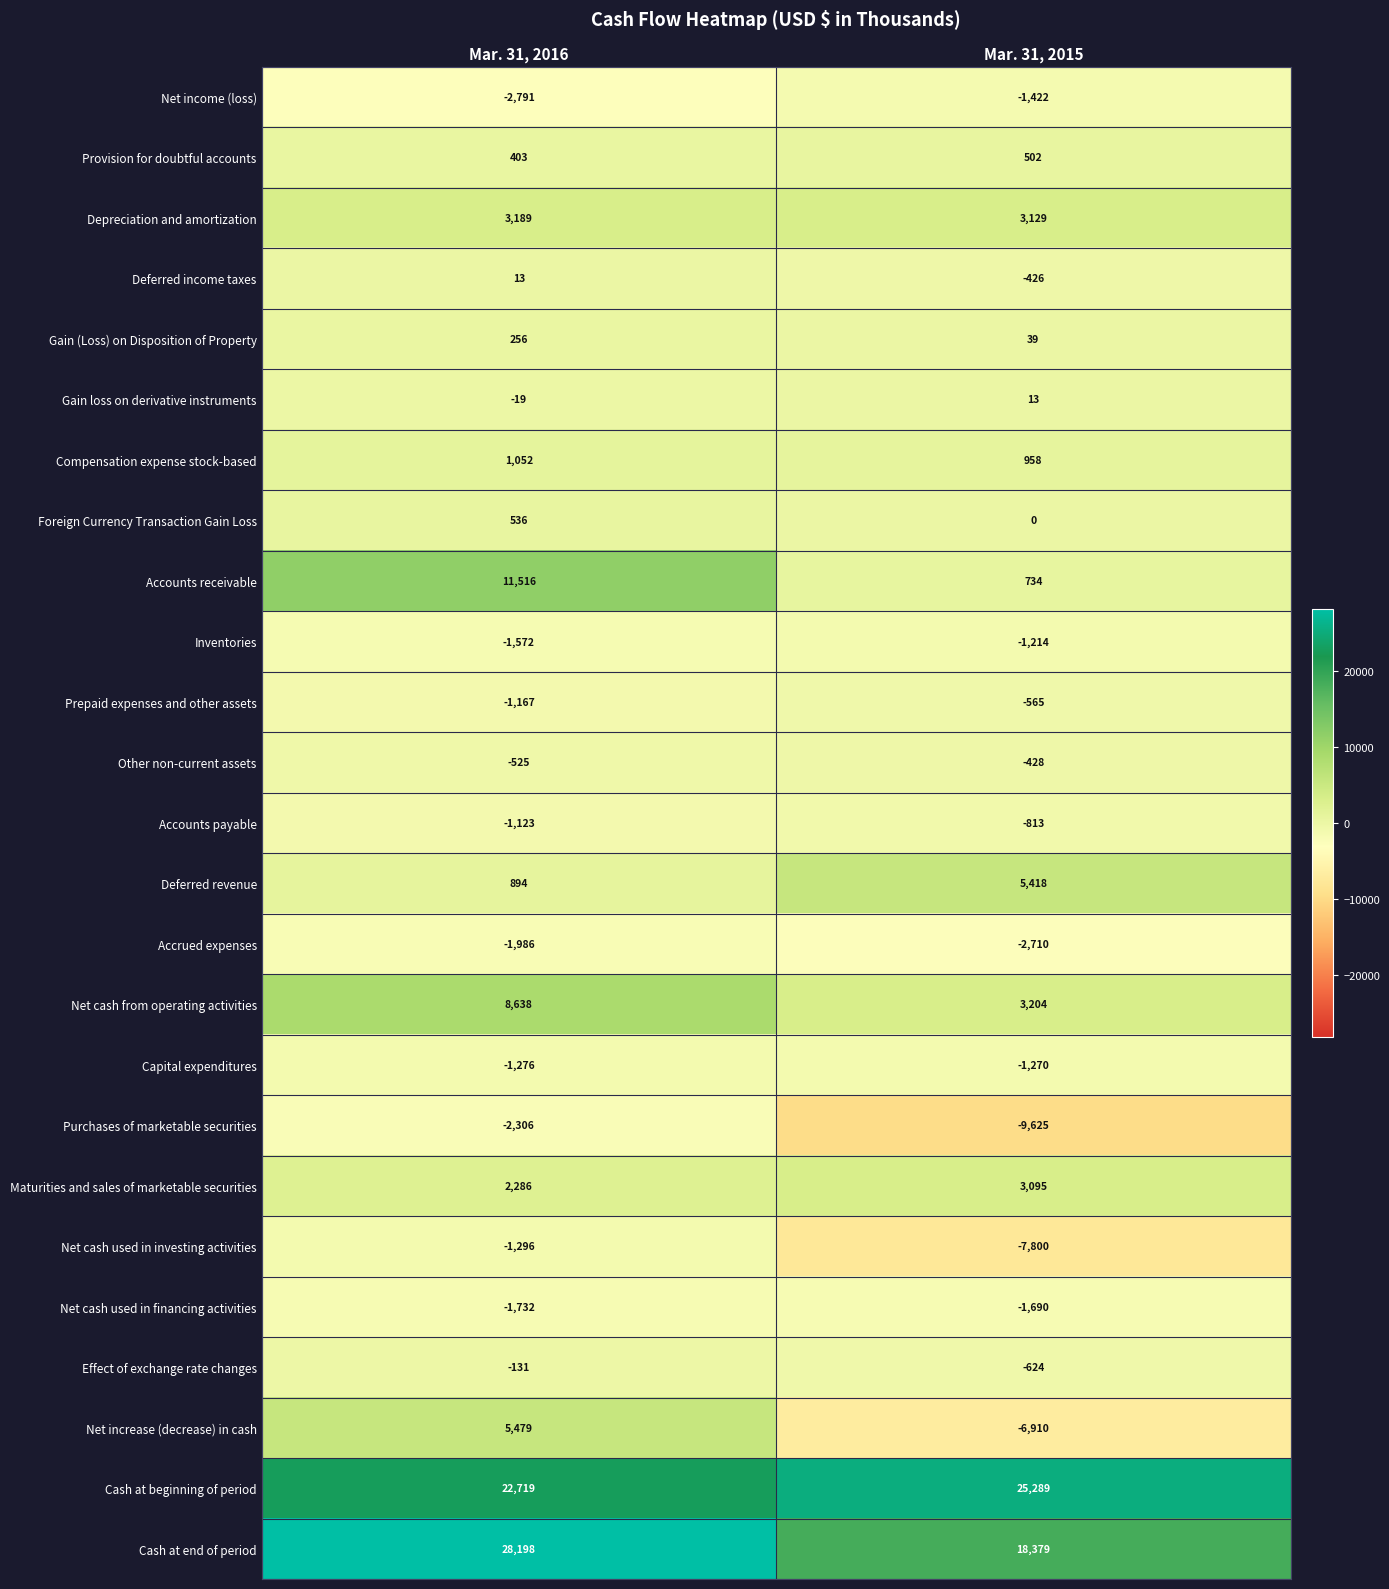

What is the sum of all Effect of exchange rate changes values?

-755